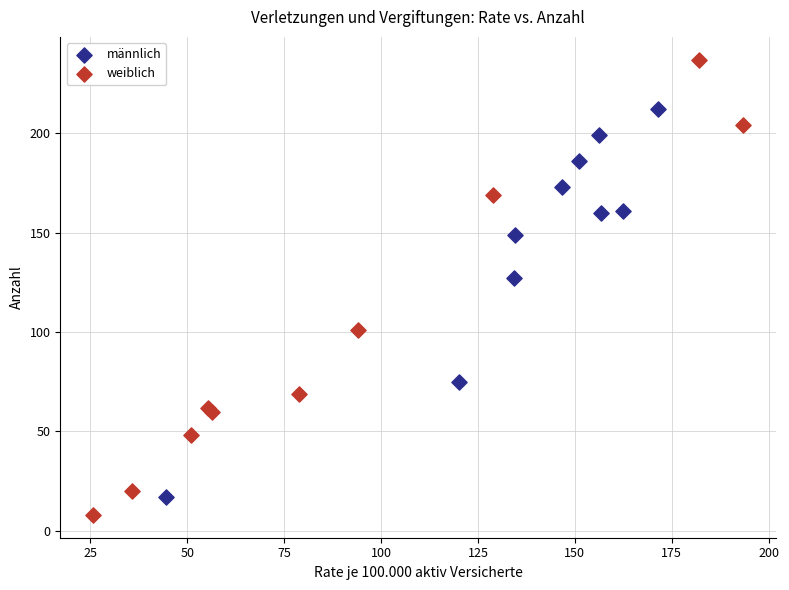

Which series has the widest spread of Y values?

weiblich